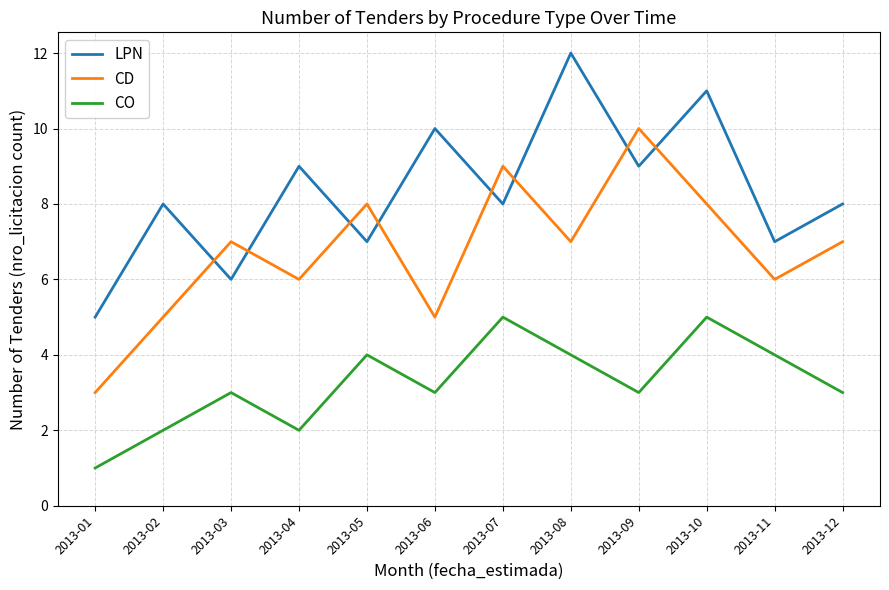

What is the spread (max minus min) of values at 2013-10?

6